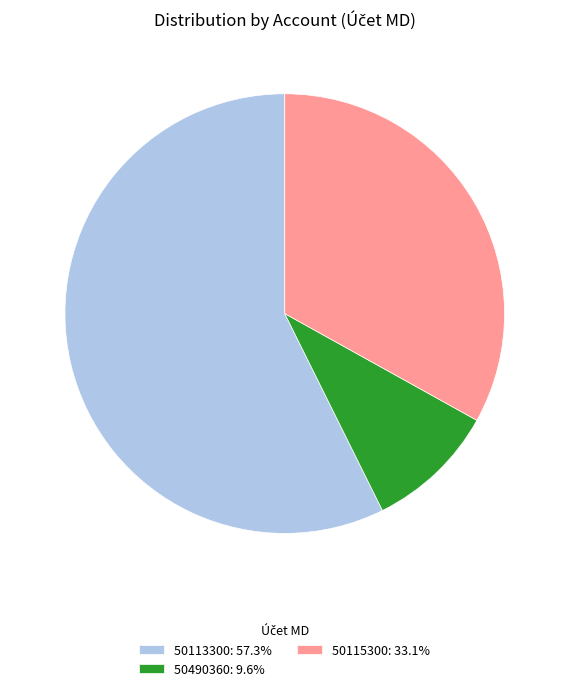

Do 50490360: 9.6% and 50115300: 33.1% together represent more than half of the pie?

No